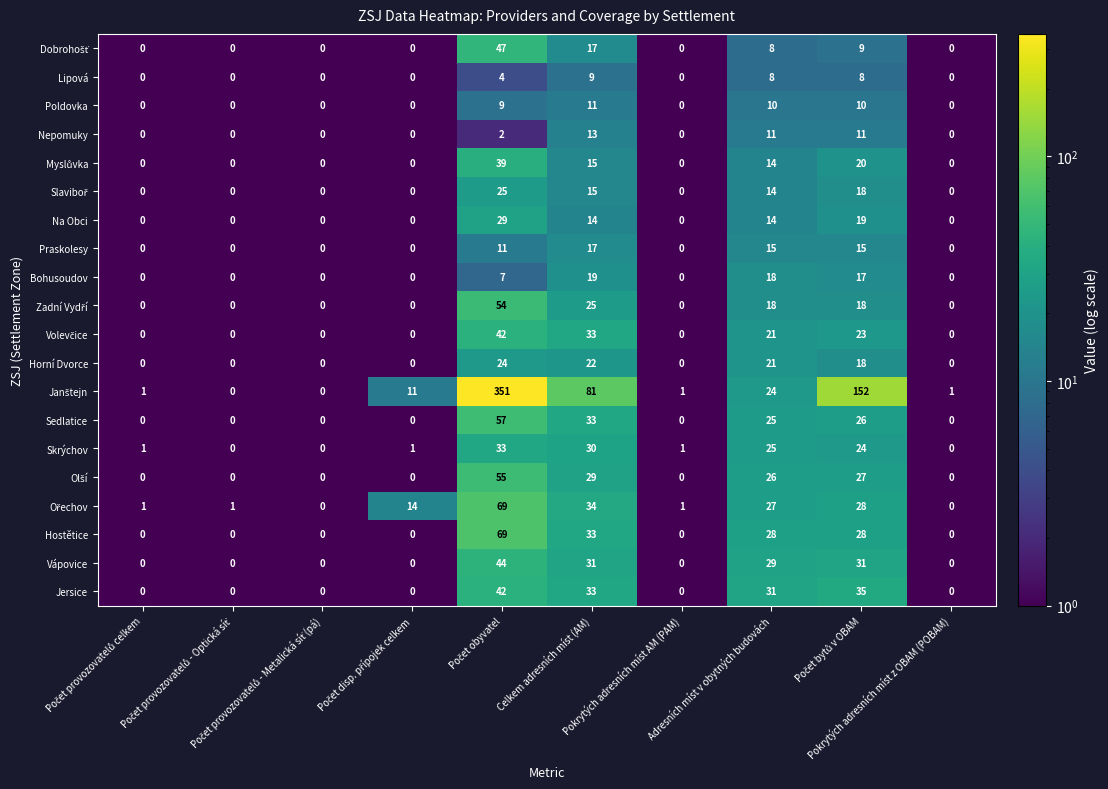

What is the sum of all Bohusoudov values?

61